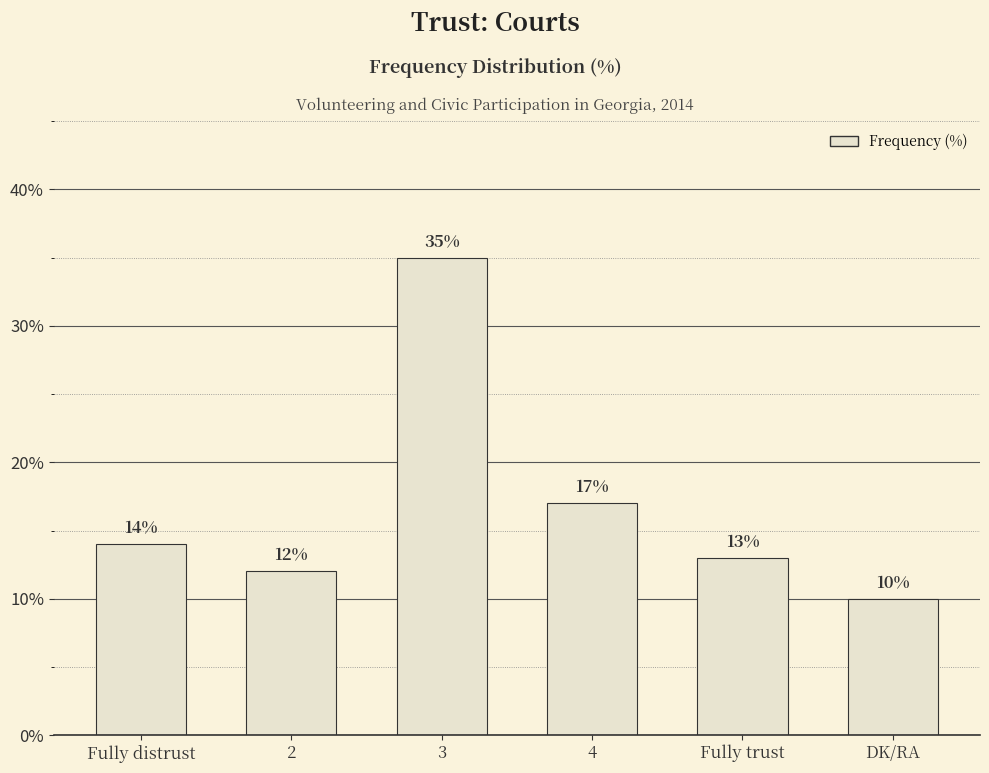

What position from the left is 2?

2